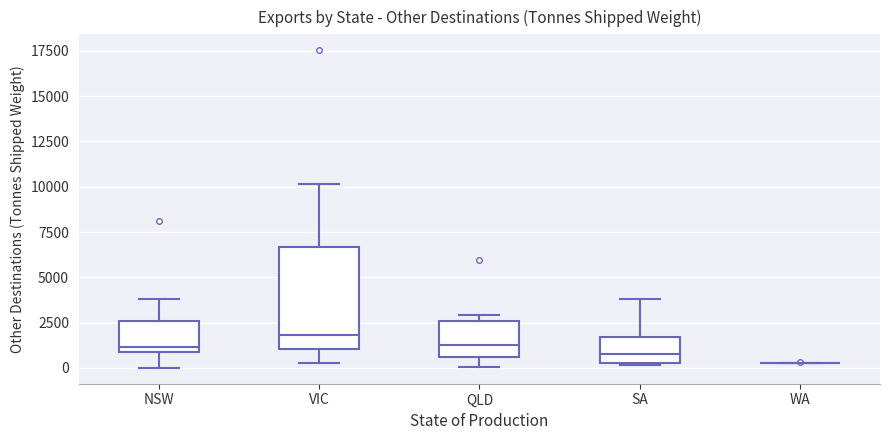

Reading left to right, transcribe this box plot: for each box, give where its median line is, the range the box spans, and where its two whiskers end, as read against the y-axis. The values are not printed on the chart, so give them approximately, as read against the axis.

NSW: median 1000 (just above the box's lower edge), box 1000 to 2500, whiskers 0 to 4000
VIC: median 2000, box 1000 to 6500, whiskers 0 to 10000
QLD: median 1500, box 500 to 2500, whiskers 0 to 3000
SA: median 500 (just above the box's lower edge), box 500 to 1500, whiskers 0 to 4000
WA: box collapsed to a line at 500, whiskers 500 to 500